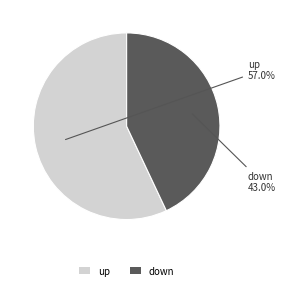

How many segments does this pie chart have?

2